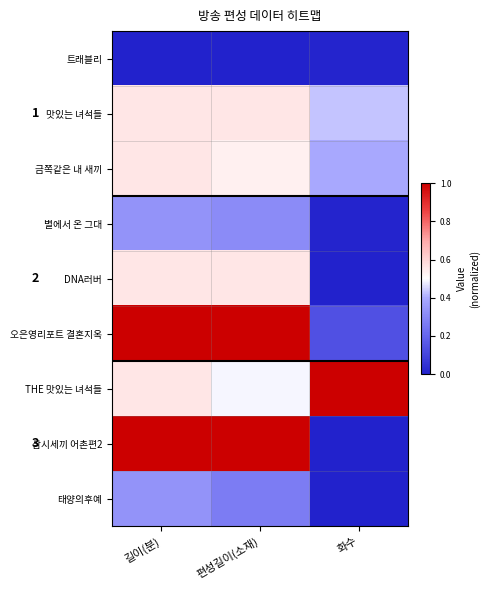

Rank the categories by 삼시세끼 어촌편2 value from highest to lowest.

길이(분), 편성길이(소재), 화수